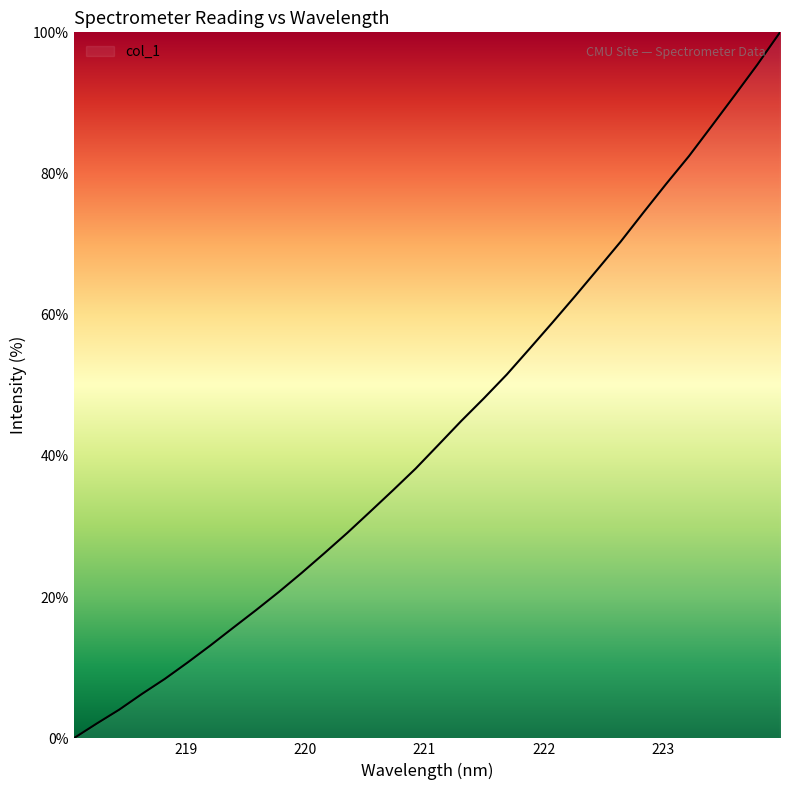

What is the difference between the maximum and minimum values?

100.0